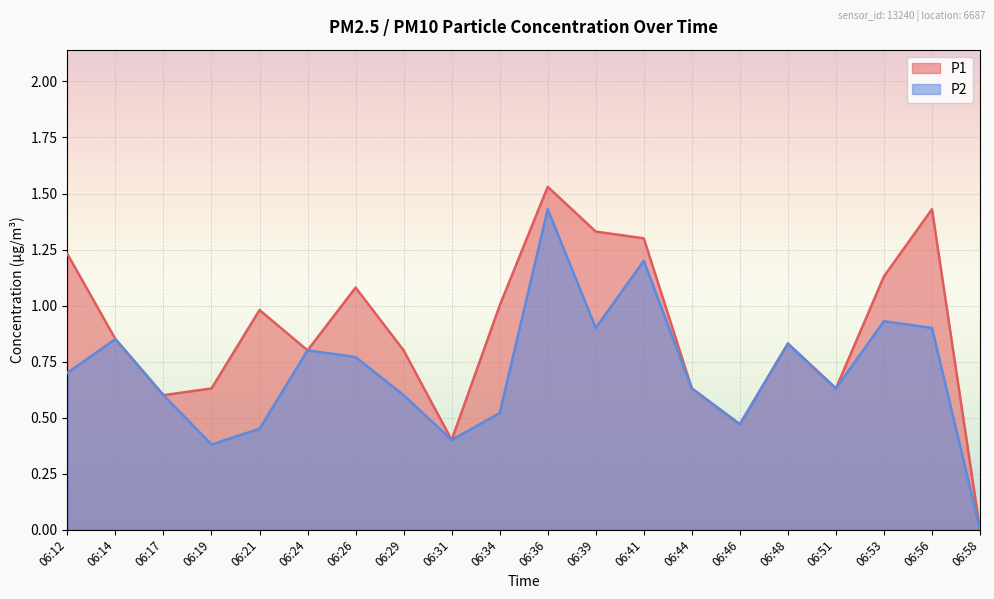

What is the average value of the P1 series?

0.9